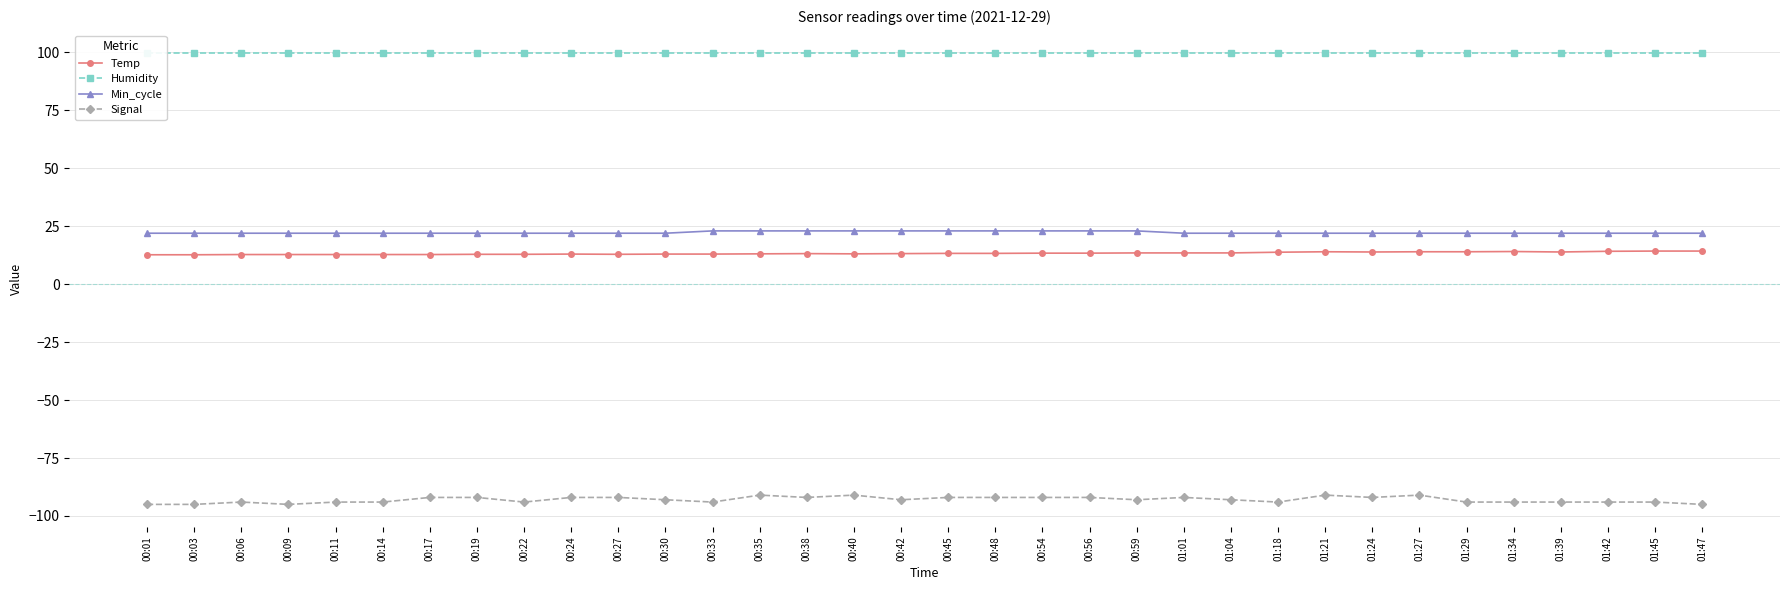

Reading left to right, transcribe all the data shown in this chart.

Temp: 12.7	12.7	12.8	12.8	12.8	12.8	12.8	12.9	12.9	13.0	12.9	13.0	13.0	13.1	13.2	13.1	13.2	13.3	13.3	13.4	13.4	13.5	13.5	13.5	13.8	14.0	13.9	14.0	14.0	14.1	13.9	14.2	14.3	14.3
Humidity: 99.9	99.9	99.9	99.9	99.9	99.9	99.9	99.9	99.9	99.9	99.9	99.9	99.9	99.9	99.9	99.9	99.9	99.9	99.9	99.9	99.9	99.9	99.9	99.9	99.9	99.9	99.9	99.9	99.9	99.9	99.9	99.9	99.9	99.9
Min_cycle: 22.0	22.0	22.0	22.0	22.0	22.0	22.0	22.0	22.0	22.0	22.0	22.0	23.0	23.0	23.0	23.0	23.0	23.0	23.0	23.0	23.0	23.0	22.0	22.0	22.0	22.0	22.0	22.0	22.0	22.0	22.0	22.0	22.0	22.0
Signal: -95.0	-95.0	-94.0	-95.0	-94.0	-94.0	-92.0	-92.0	-94.0	-92.0	-92.0	-93.0	-94.0	-91.0	-92.0	-91.0	-93.0	-92.0	-92.0	-92.0	-92.0	-93.0	-92.0	-93.0	-94.0	-91.0	-92.0	-91.0	-94.0	-94.0	-94.0	-94.0	-94.0	-95.0